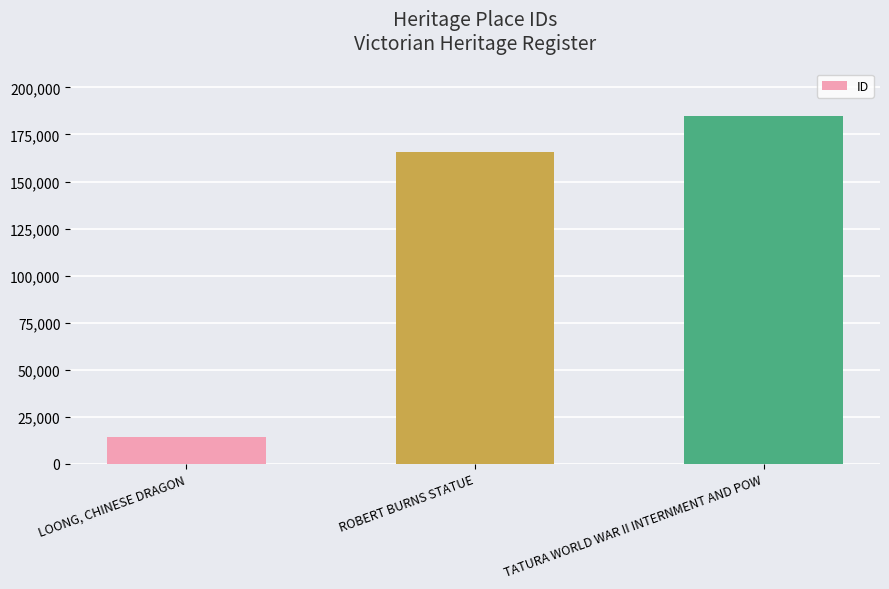

What is the difference between the values at TATURA WORLD WAR II INTERNMENT AND POW and LOONG, CHINESE DRAGON?

170268